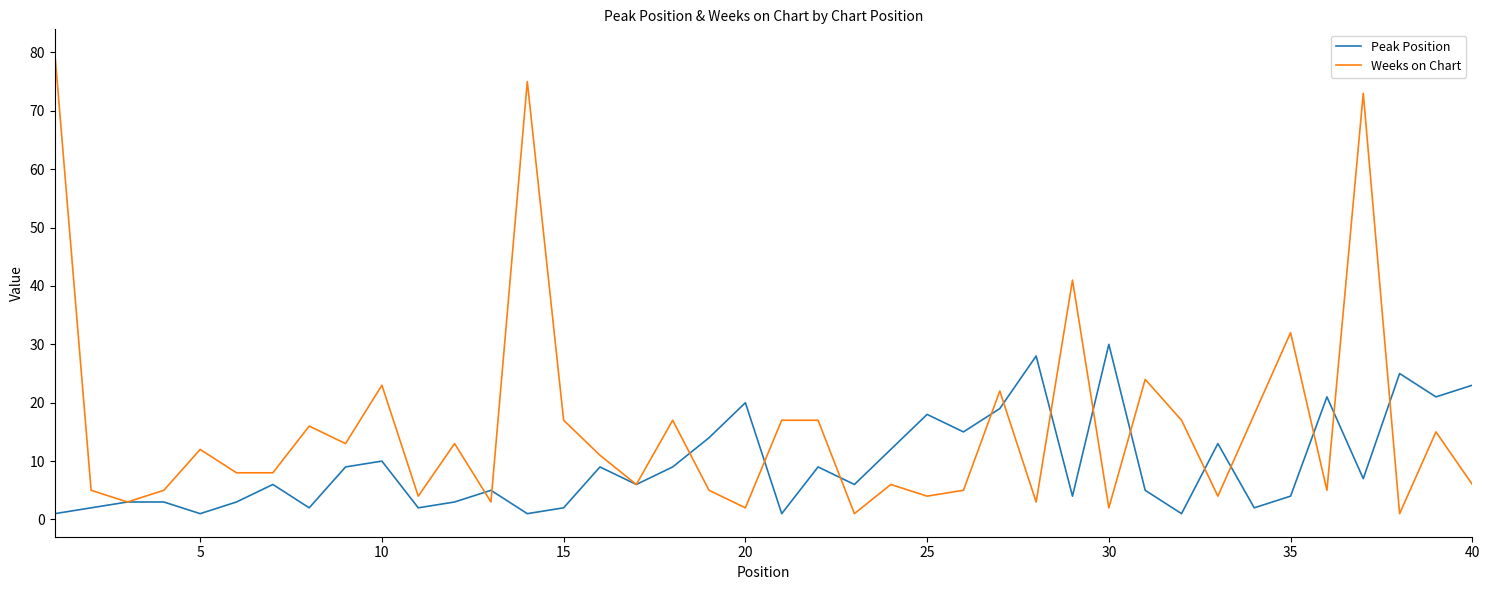

Which series has the largest total across all categories?

Weeks on Chart